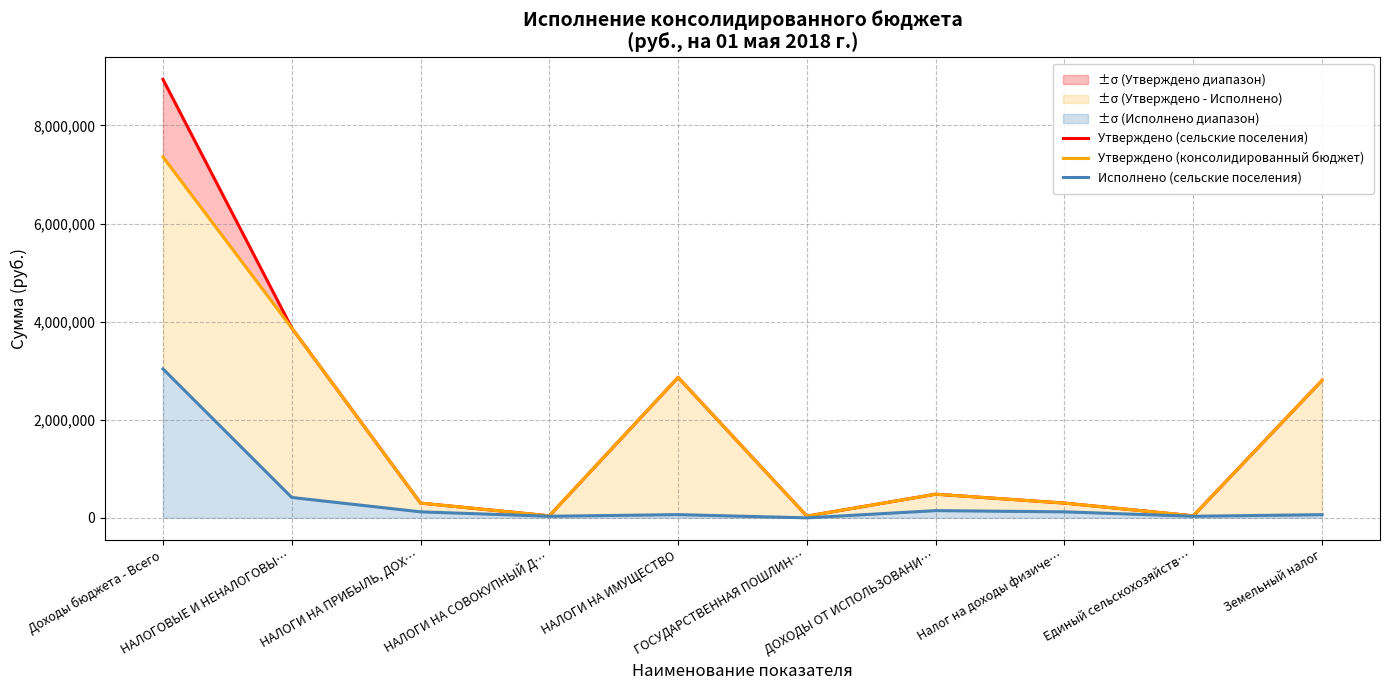

What is the total value across all series at ДОХОДЫ ОТ ИСПОЛЬЗОВАНИ…?

1112176.0